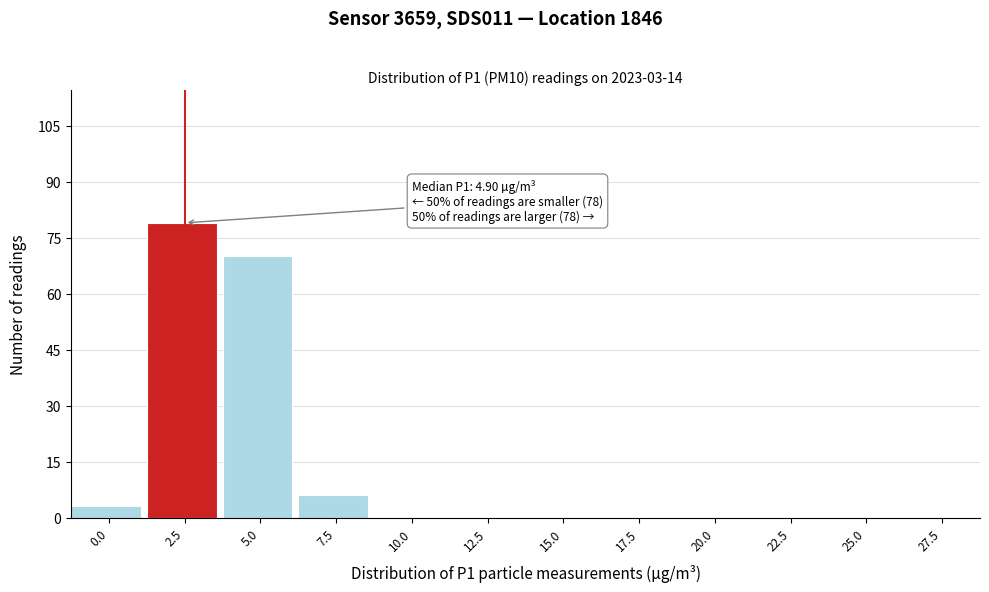

Reading left to right, extract all data points from this chart.

0.0=3	2.5=79	5.0=70	7.5=6	10.0=0	12.5=0	15.0=0	17.5=0	20.0=0	22.5=0	25.0=0	27.5=0